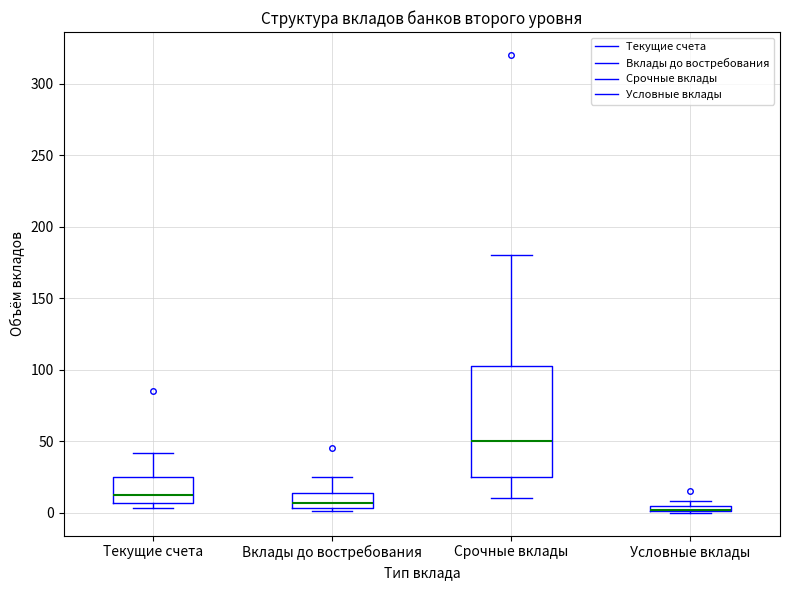

Where is the lower edge of the box for Вклады до востребования on the y-axis? The values are not printed on the chart, so give them approximately, as read against the axis.

5